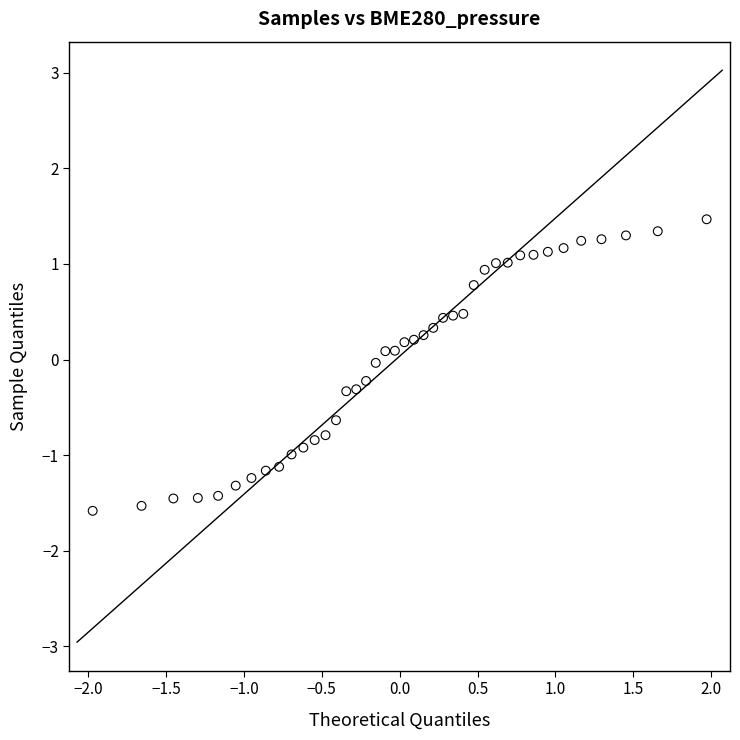

What is the range of X values (max minus min)?

3.9